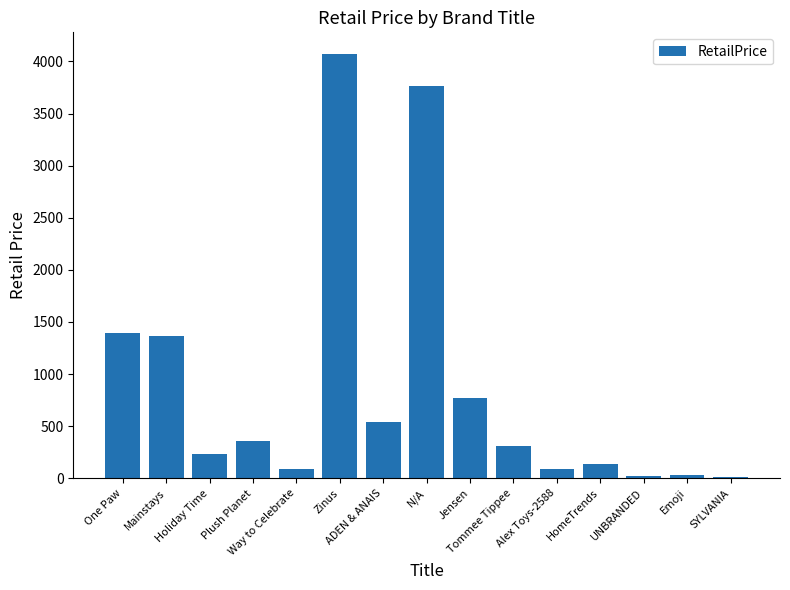

What is the maximum value shown in the chart?

4076.1